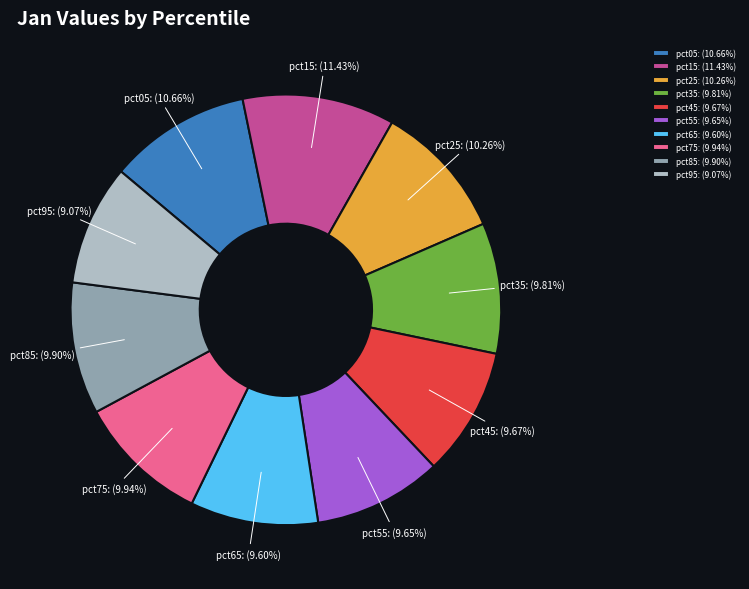

To the nearest percent, what is the difference between the pct05 and pct75 slice percentages?

1%